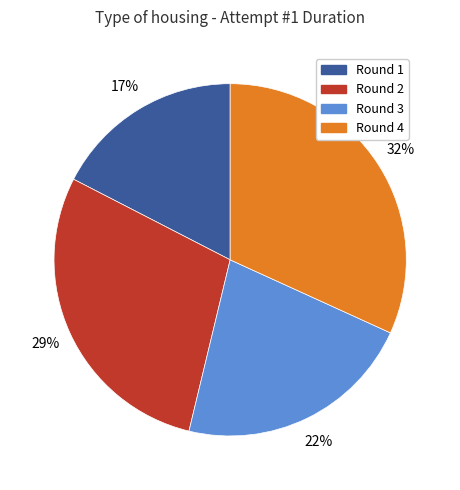

How many segments does this pie chart have?

4